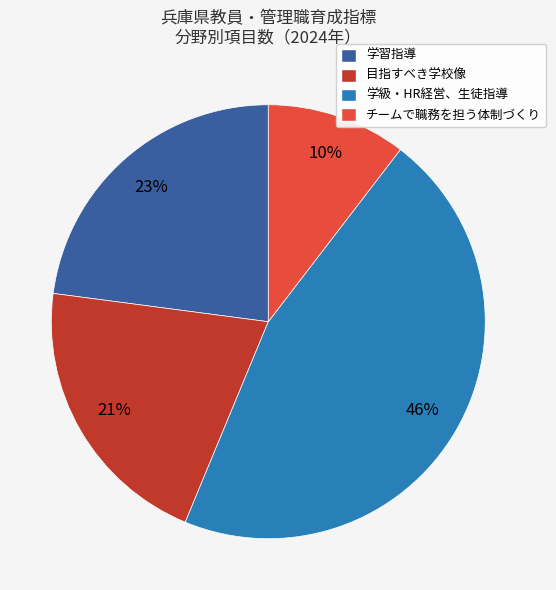

To the nearest percent, what is the combined percentage of 目指すべき学校像 and 学習指導?

44%